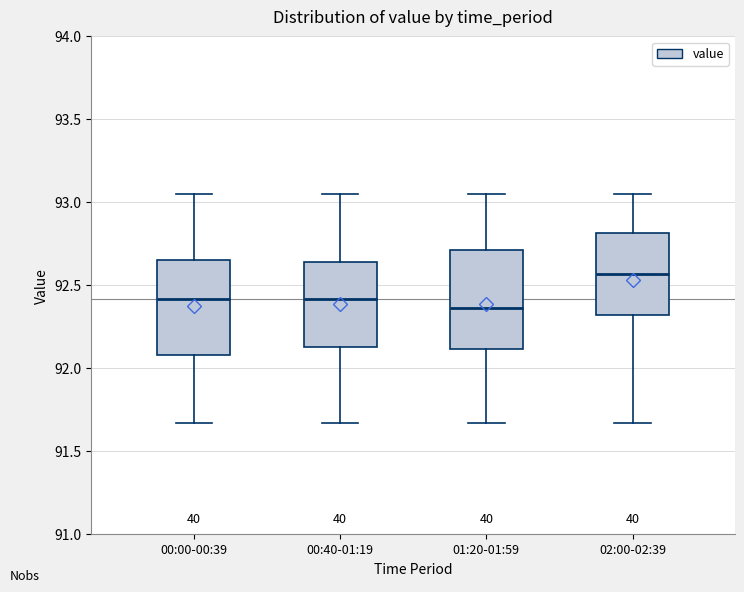

Reading left to right, transcribe this box plot: for each box, give where its median line is, the range the box spans, and where its two whiskers end, as read against the y-axis. The values are not printed on the chart, so give them approximately, as read against the axis.

00:00-00:39: median 92.40, box 92.10 to 92.65, whiskers 91.65 to 93.05
00:40-01:19: median 92.40, box 92.15 to 92.65, whiskers 91.65 to 93.05
01:20-01:59: median 92.35, box 92.10 to 92.70, whiskers 91.65 to 93.05
02:00-02:39: median 92.55, box 92.30 to 92.80, whiskers 91.65 to 93.05